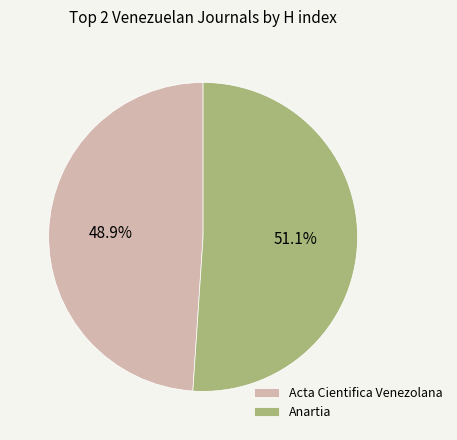

What is the total percentage of Acta Cientifica Venezolana and Anartia?

100.0%